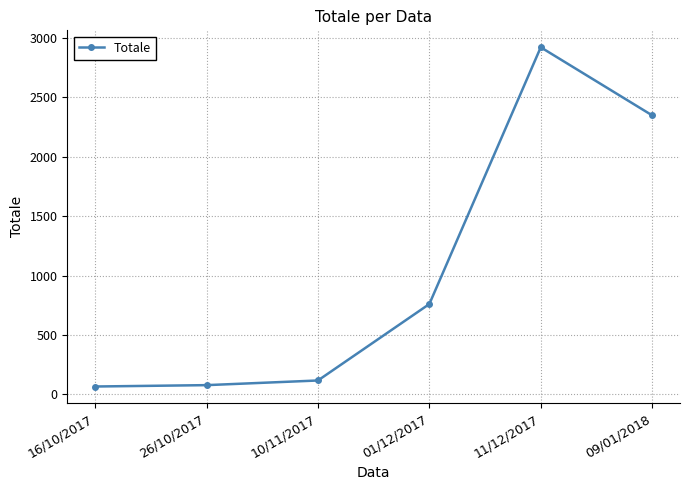

How many interior local peaks (higher than both neighbors) does the data have?

1